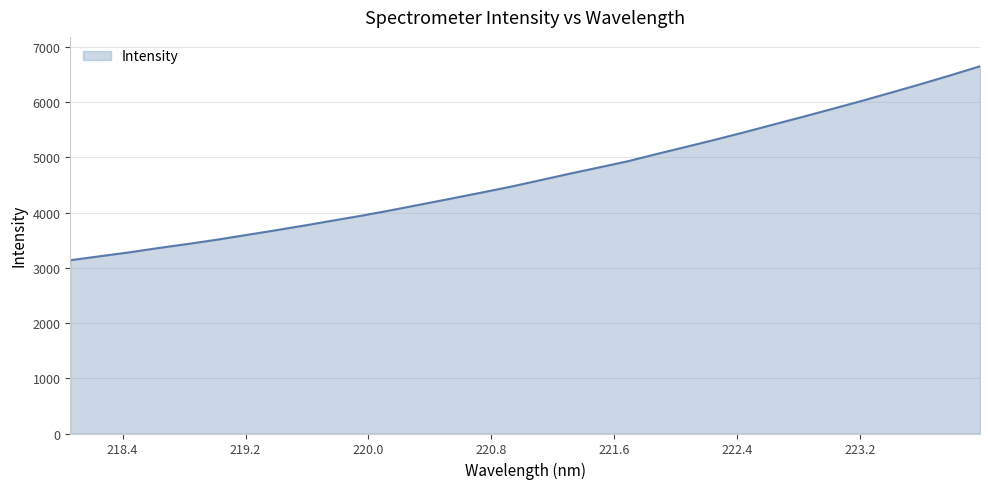

What is the difference between the maximum and minimum values?

3511.5